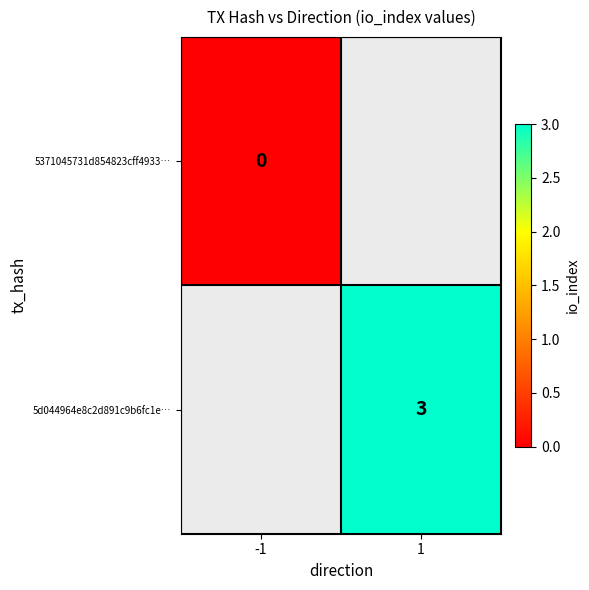

Is it true that 5d044964e8c2d891c9b6fc1e… equals 2 at 1?

False